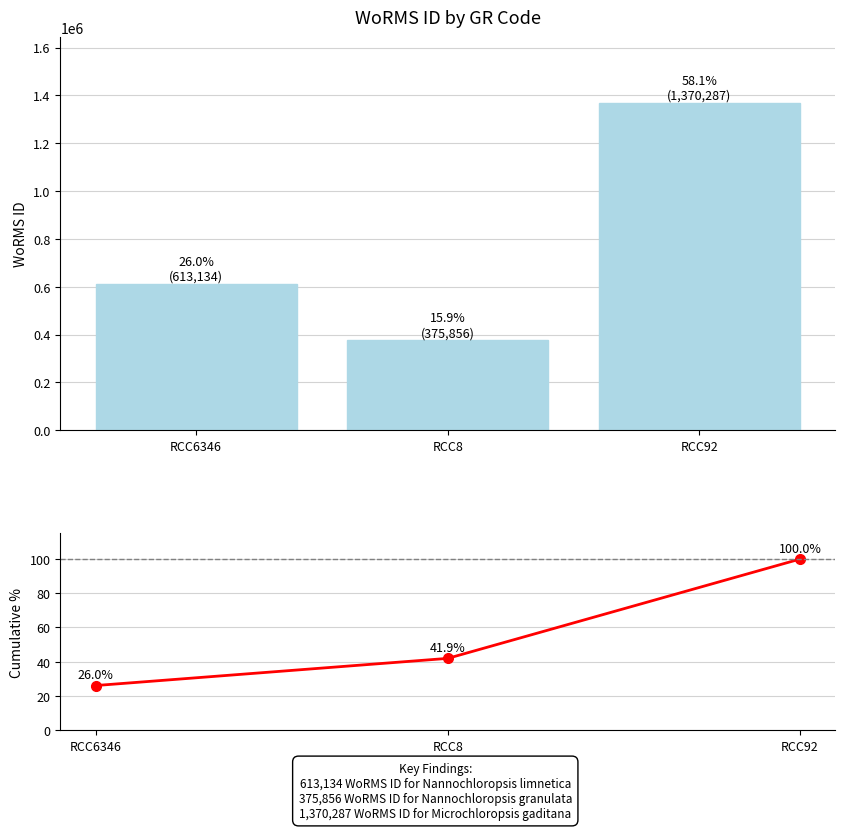

Rank the series by their average value, from highest to lowest.

WoRMS ID, Cumulative %